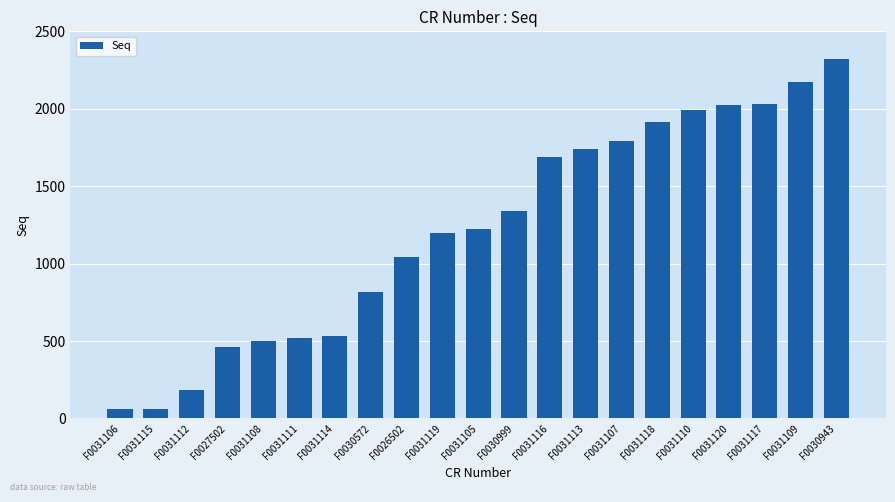

Which has a higher value, F0030999 or F0031106?

F0030999